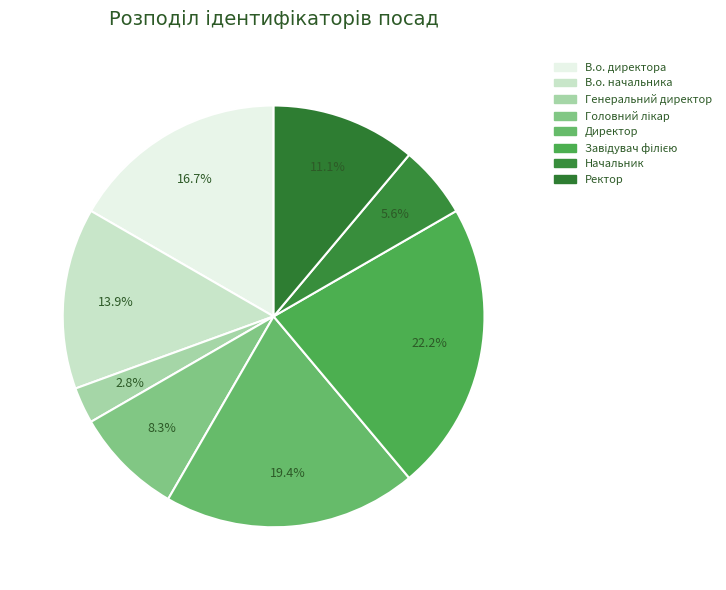

Count the number of slices in the pie.

8